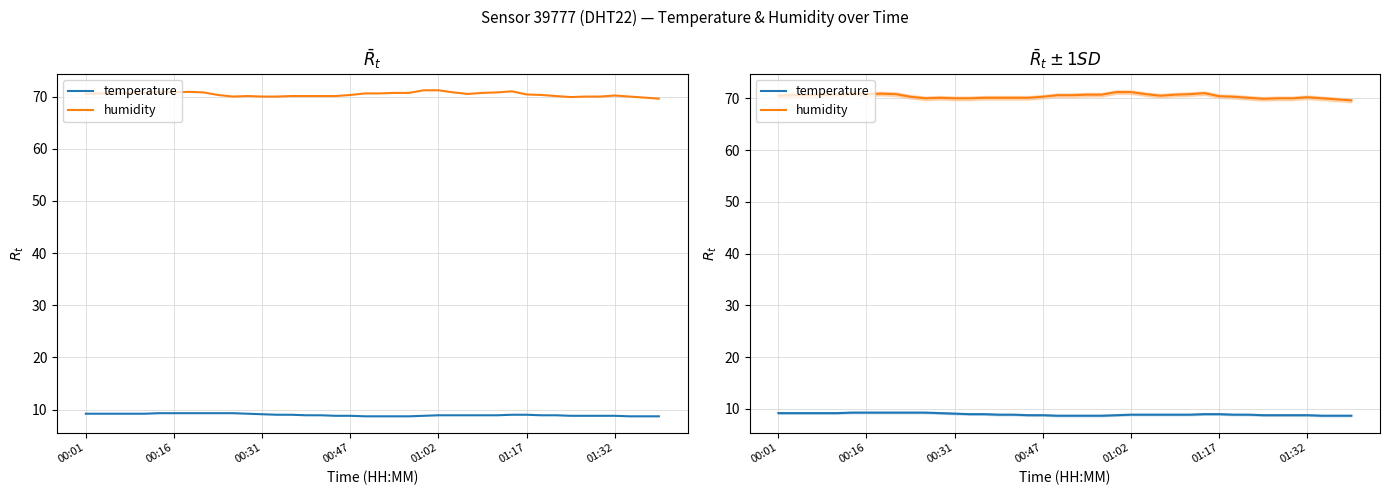

True or false: humidity and temperature intersect in this chart.

False